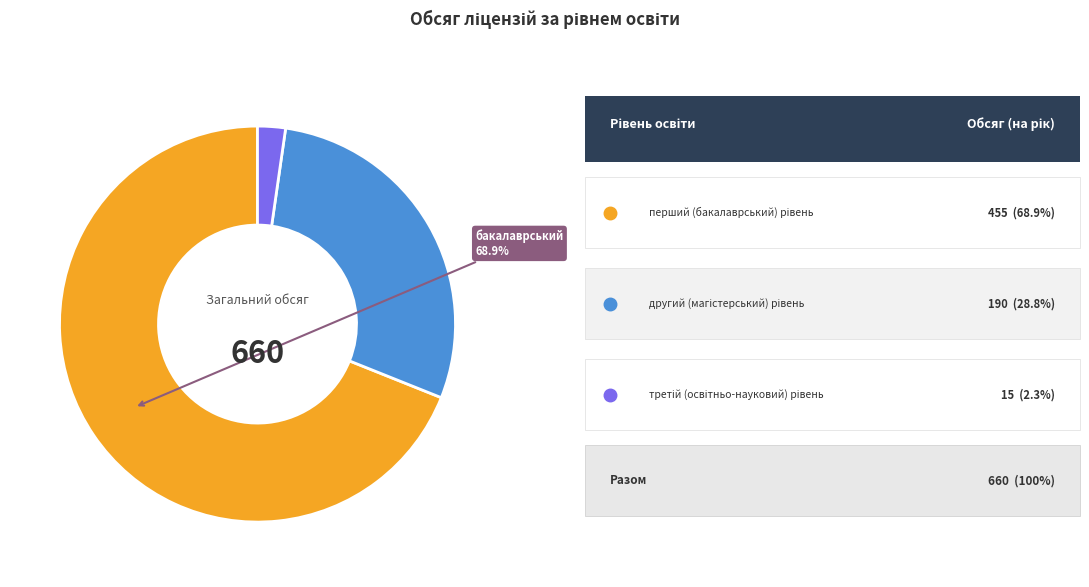

Is there a majority slice in this chart?

Yes